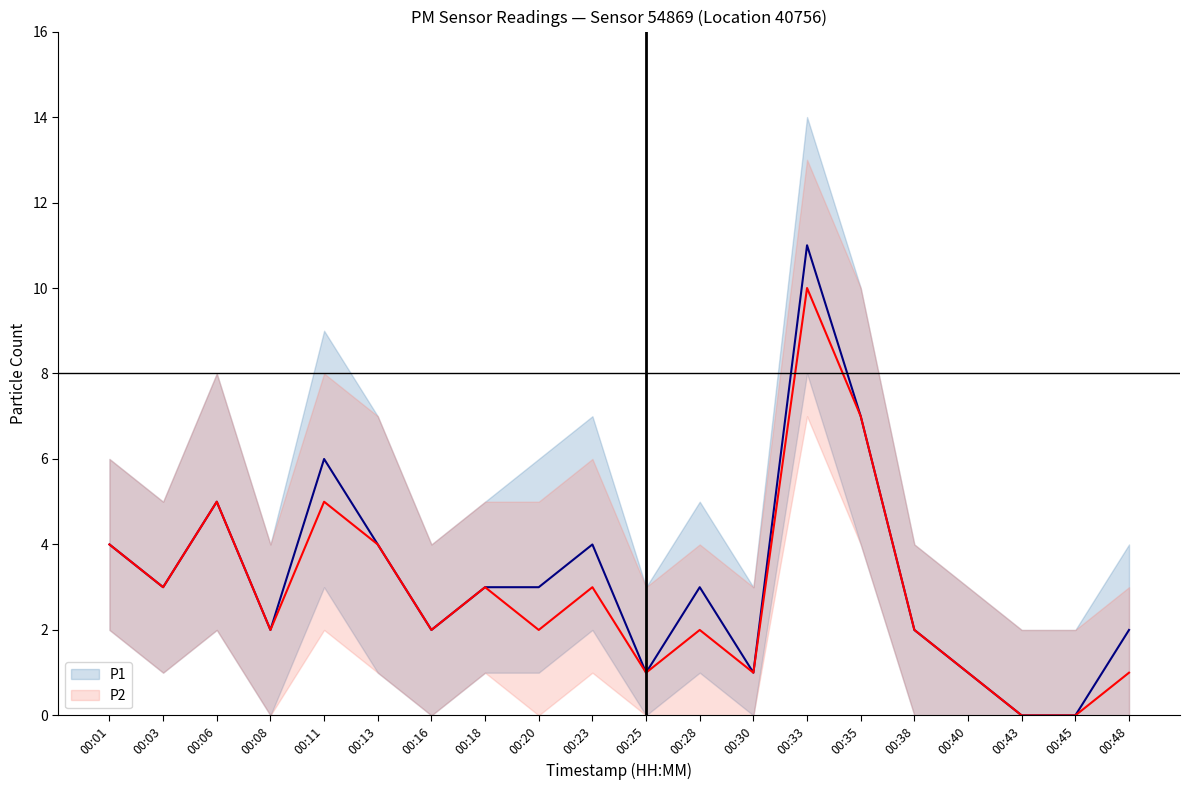

Reading left to right, list all the values displayed in this chart.

P1: 00:01=4	00:03=3	00:06=5	00:08=2	00:11=6	00:13=4	00:16=2	00:18=3	00:20=3	00:23=4	00:25=1	00:28=3	00:30=1	00:33=11	00:35=7	00:38=2	00:40=1	00:43=0	00:45=0	00:48=2
P2: 00:01=4	00:03=3	00:06=5	00:08=2	00:11=5	00:13=4	00:16=2	00:18=3	00:20=2	00:23=3	00:25=1	00:28=2	00:30=1	00:33=10	00:35=7	00:38=2	00:40=1	00:43=0	00:45=0	00:48=1